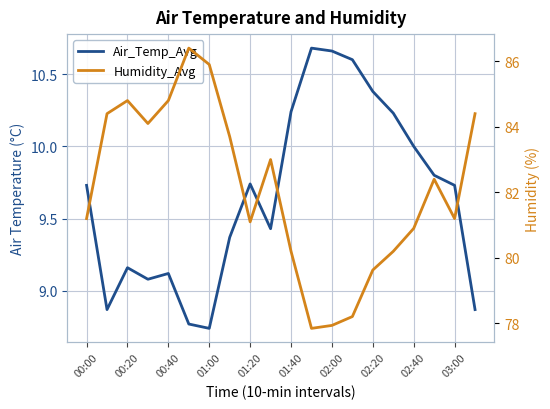

In Humidity_Avg, how many points are higher than both neighbors (excluding endpoints)?

4